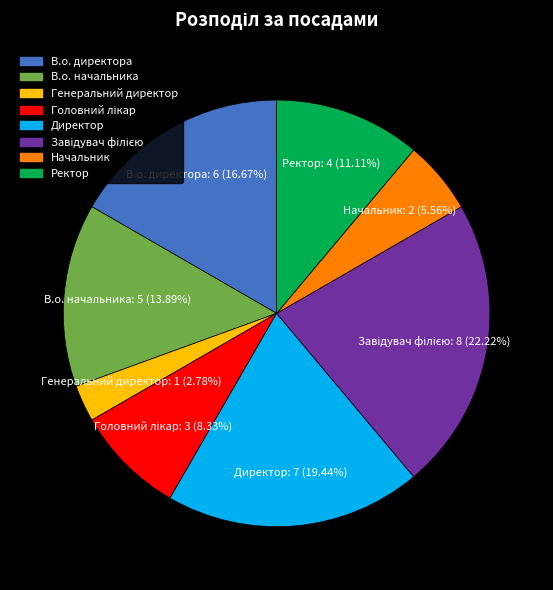

Do Начальник and В.о. директора together represent more than half of the pie?

No